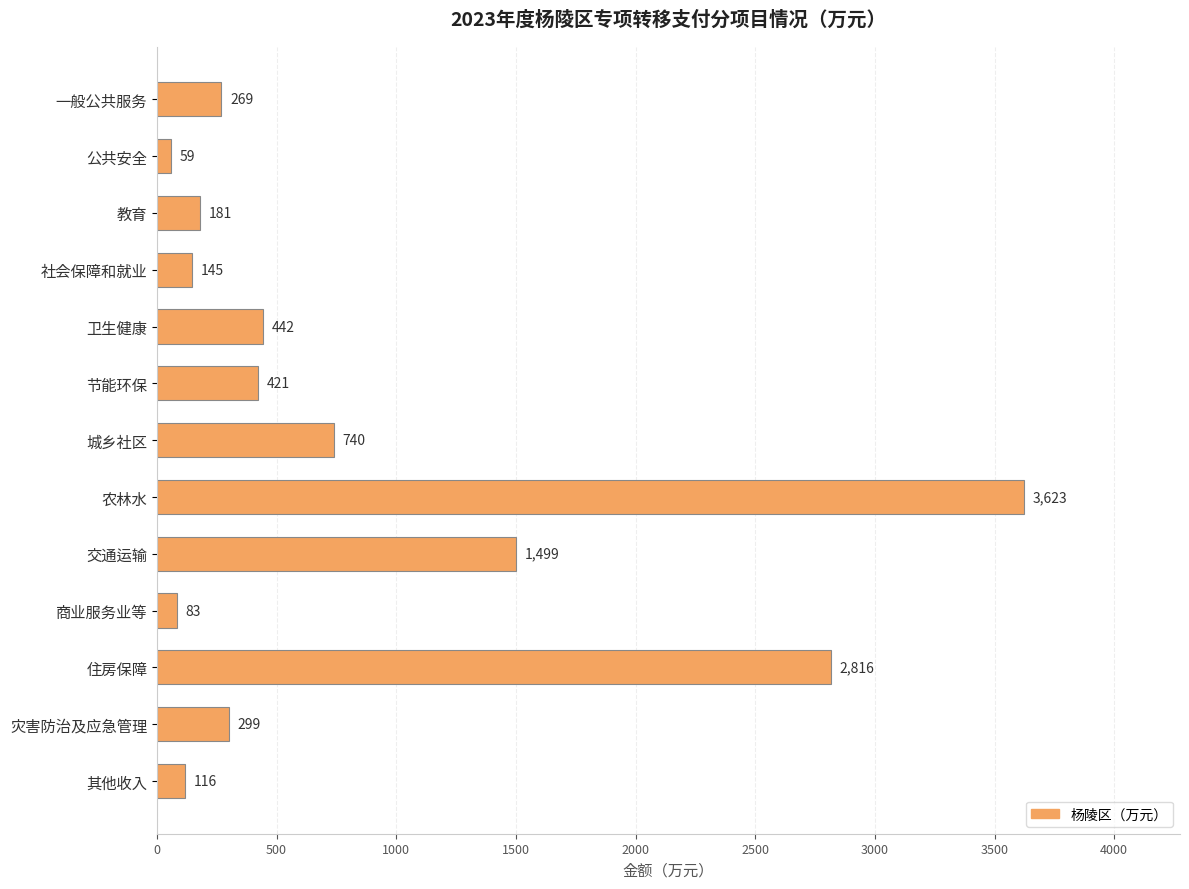

Is it true that the value at 灾害防治及应急管理 is 299?

True